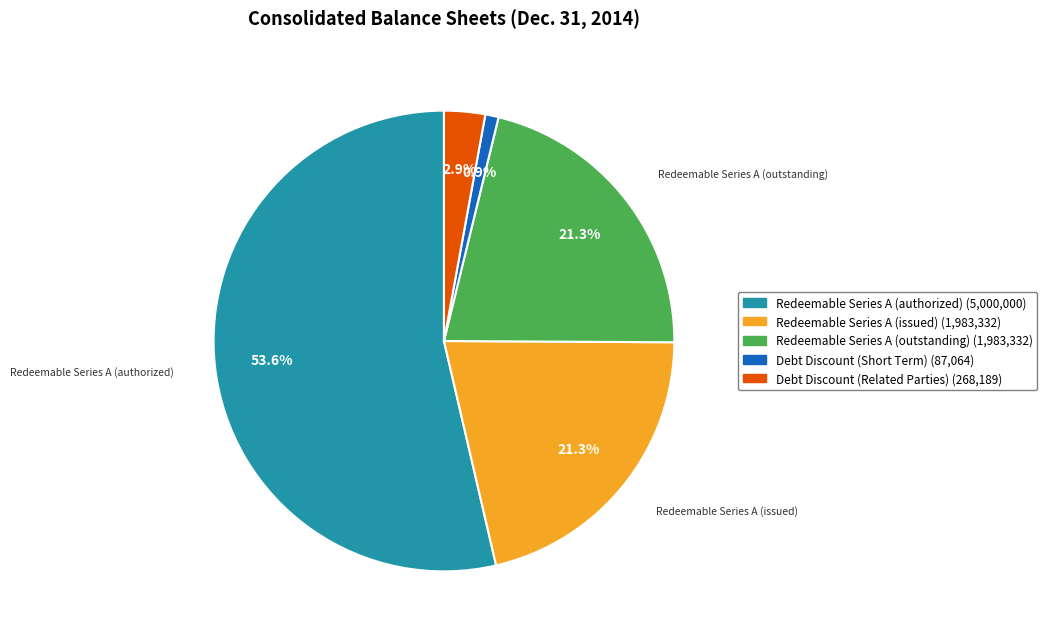

How many segments does this pie chart have?

5